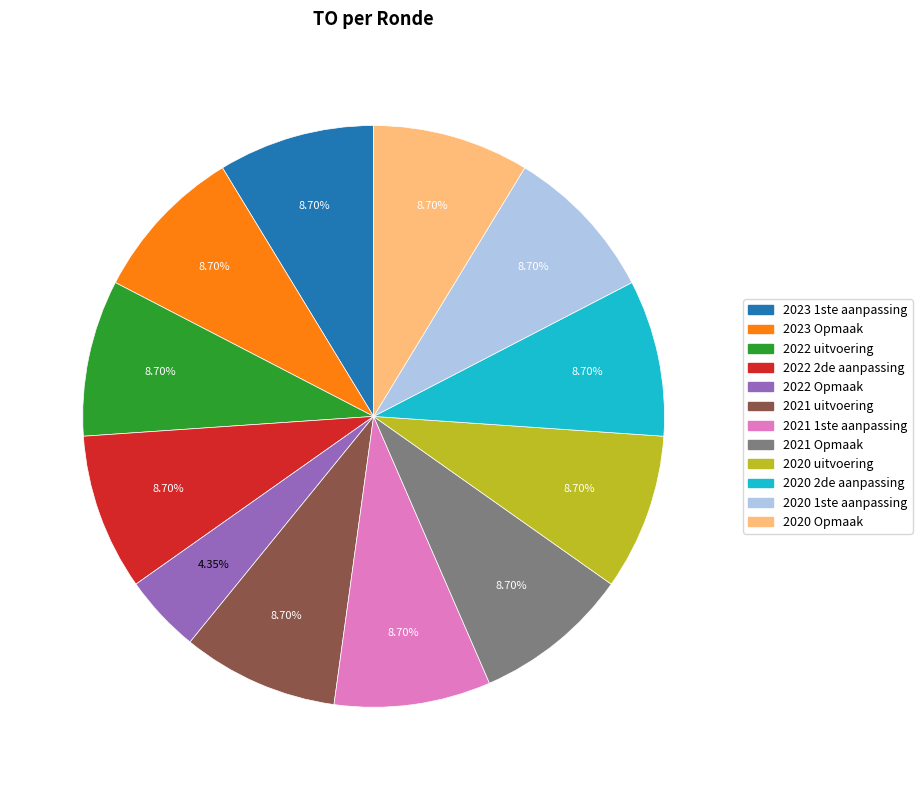

To the nearest percent, what is the difference between the largest and smallest slice percentages?

4%